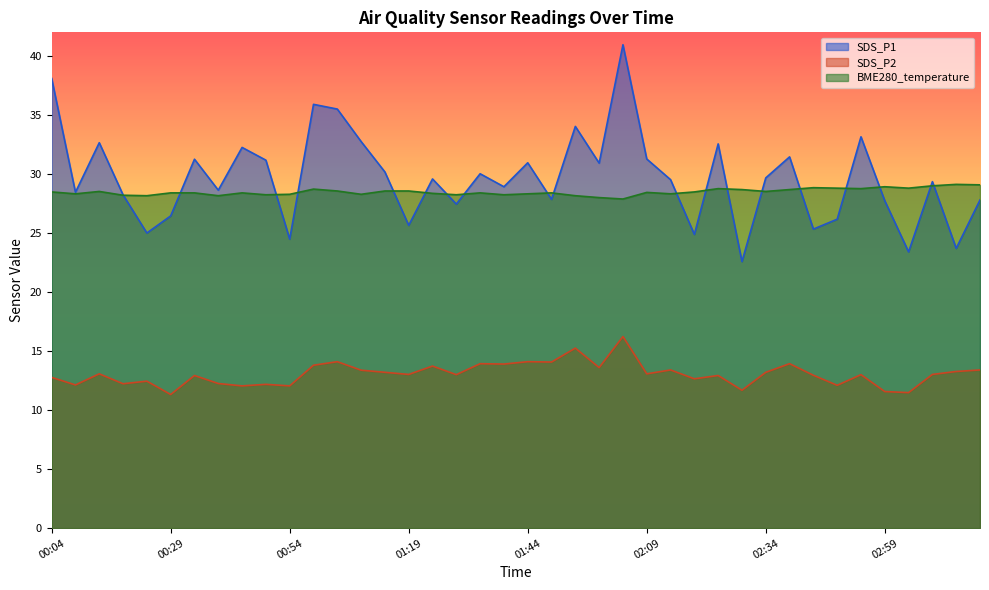

At which category is the sum across all series the highest?

02:04